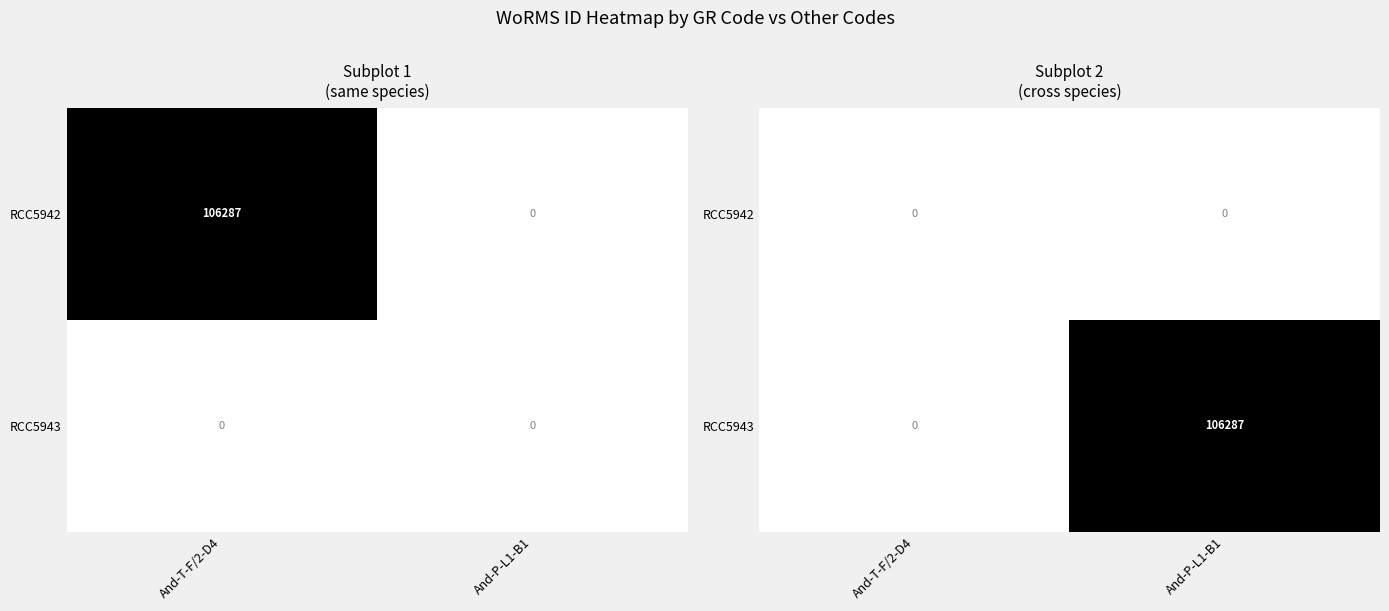

How many values in RCC5943 are above zero?

1